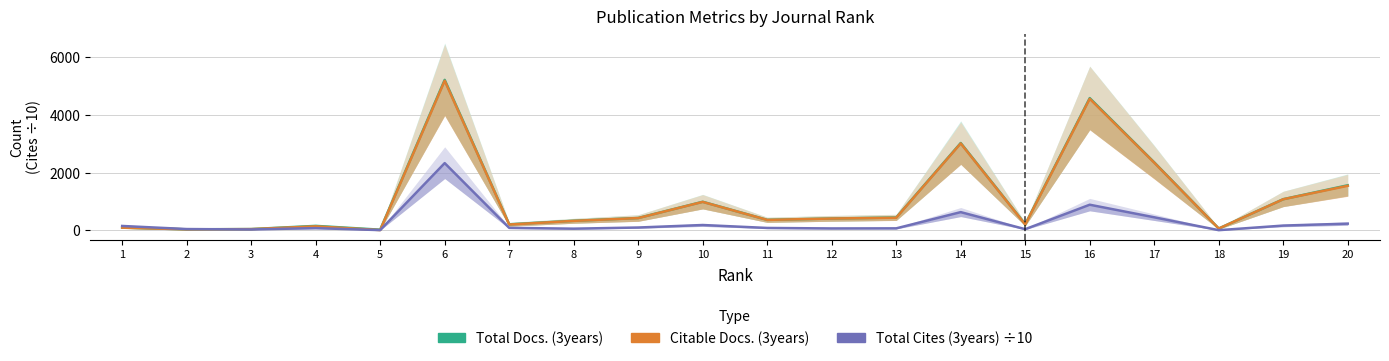

What is the spread (max minus min) of values at 7?

122.9